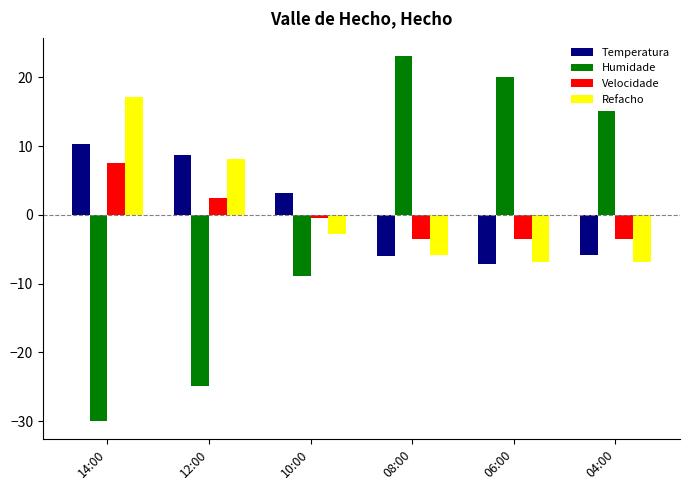

At which category does the chart reach its minimum across all series?

14:00